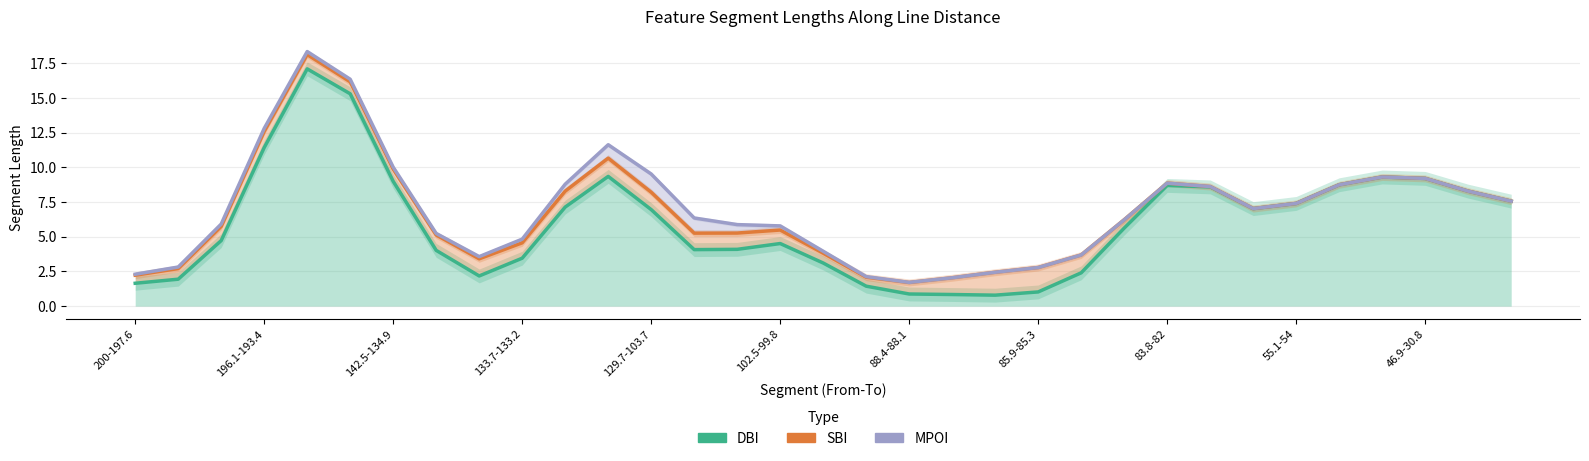

What is the highest value of the DBI series?

17.1